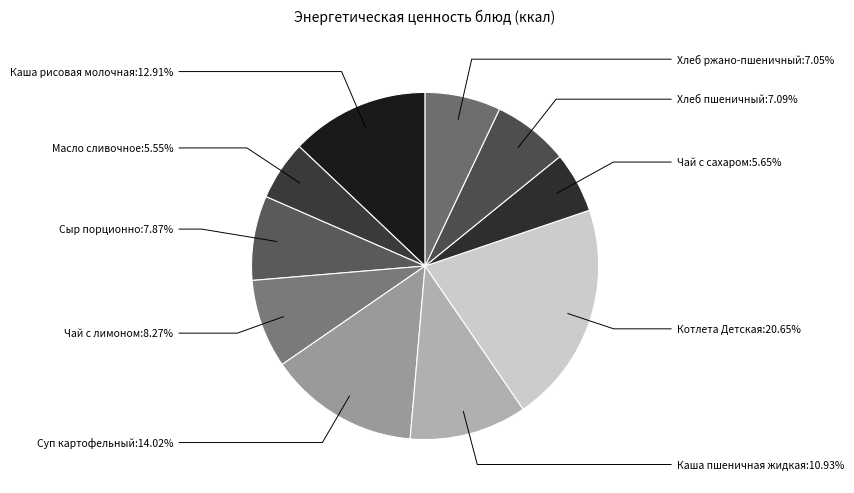

Which category has the smallest portion of the pie?

Масло сливочное